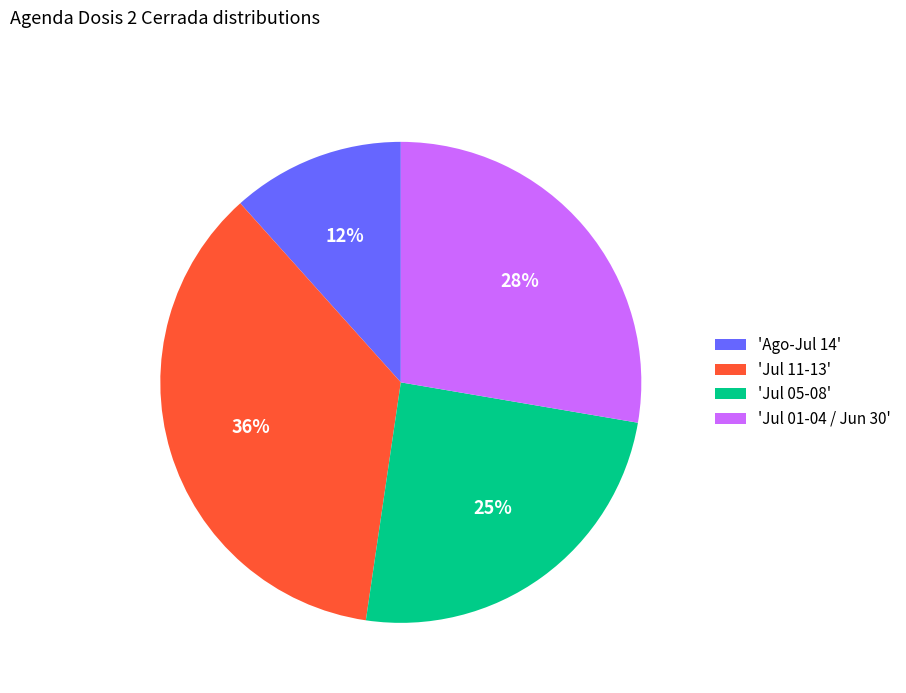

Rank the categories by value from lowest to highest.

'Ago-Jul 14', 'Jul 05-08', 'Jul 01-04 / Jun 30', 'Jul 11-13'